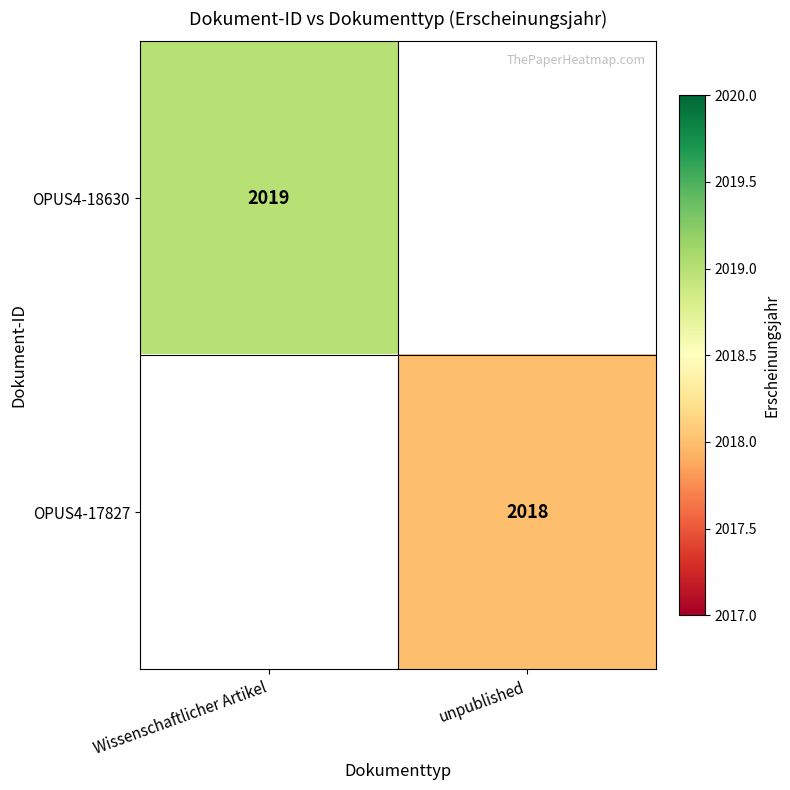

The OPUS4-18630 series shows 909.6 at Wissenschaftlicher Artikel. True or false?

False